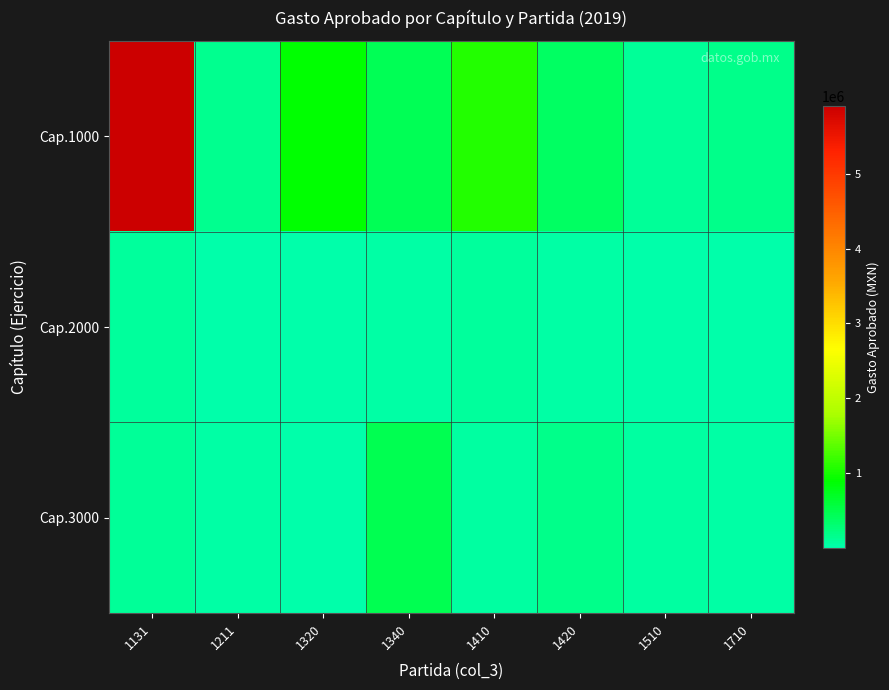

At which category is the sum across all series the highest?

1131